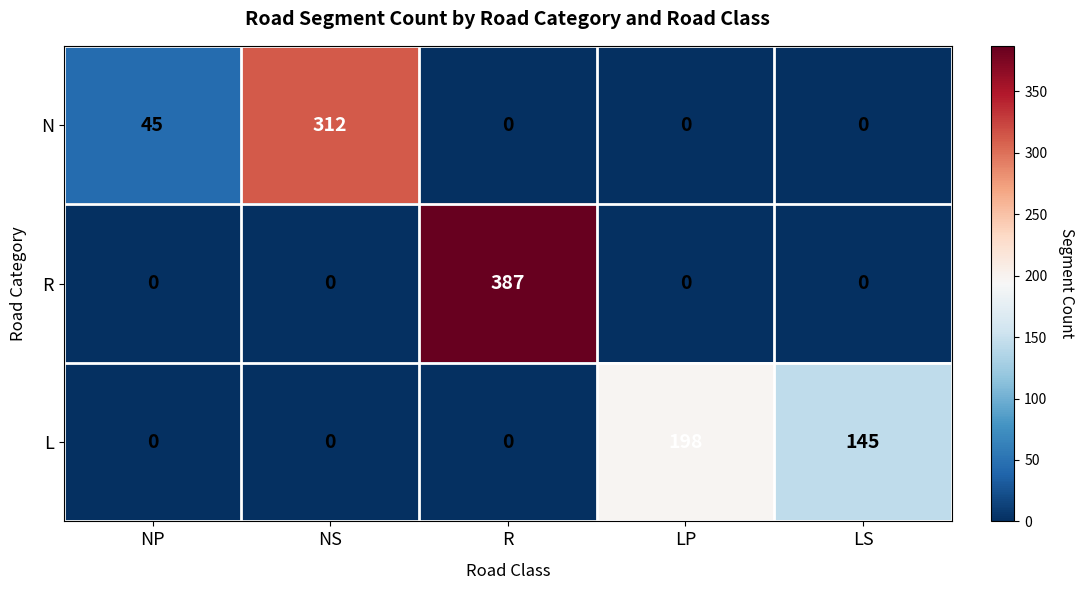

List the series in order of their overall mean, lowest first.

L, N, R